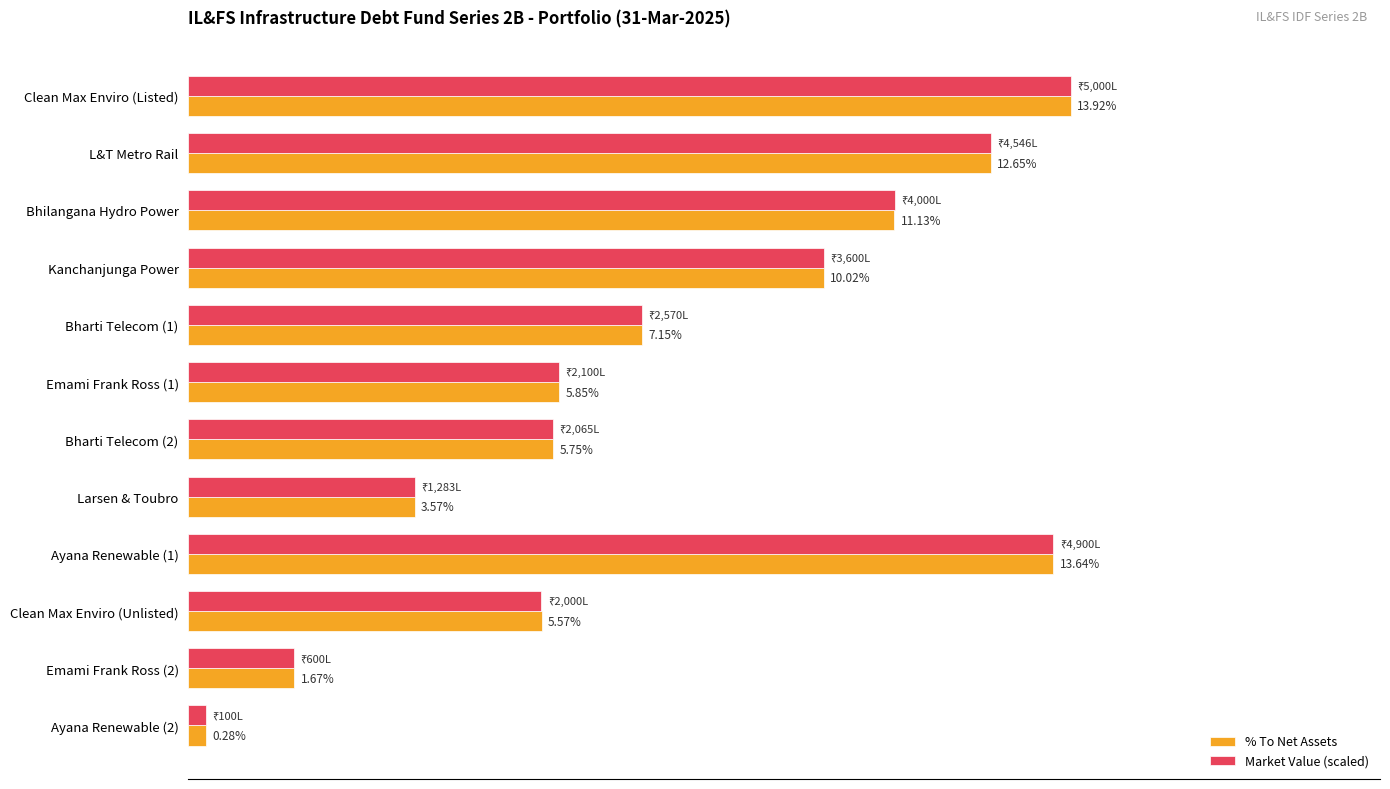

Rank the categories by % To Net Assets value from highest to lowest.

Clean Max Enviro (Listed), Ayana Renewable (1), L&T Metro Rail, Bhilangana Hydro Power, Kanchanjunga Power, Bharti Telecom (1), Emami Frank Ross (1), Bharti Telecom (2), Clean Max Enviro (Unlisted), Larsen & Toubro, Emami Frank Ross (2), Ayana Renewable (2)